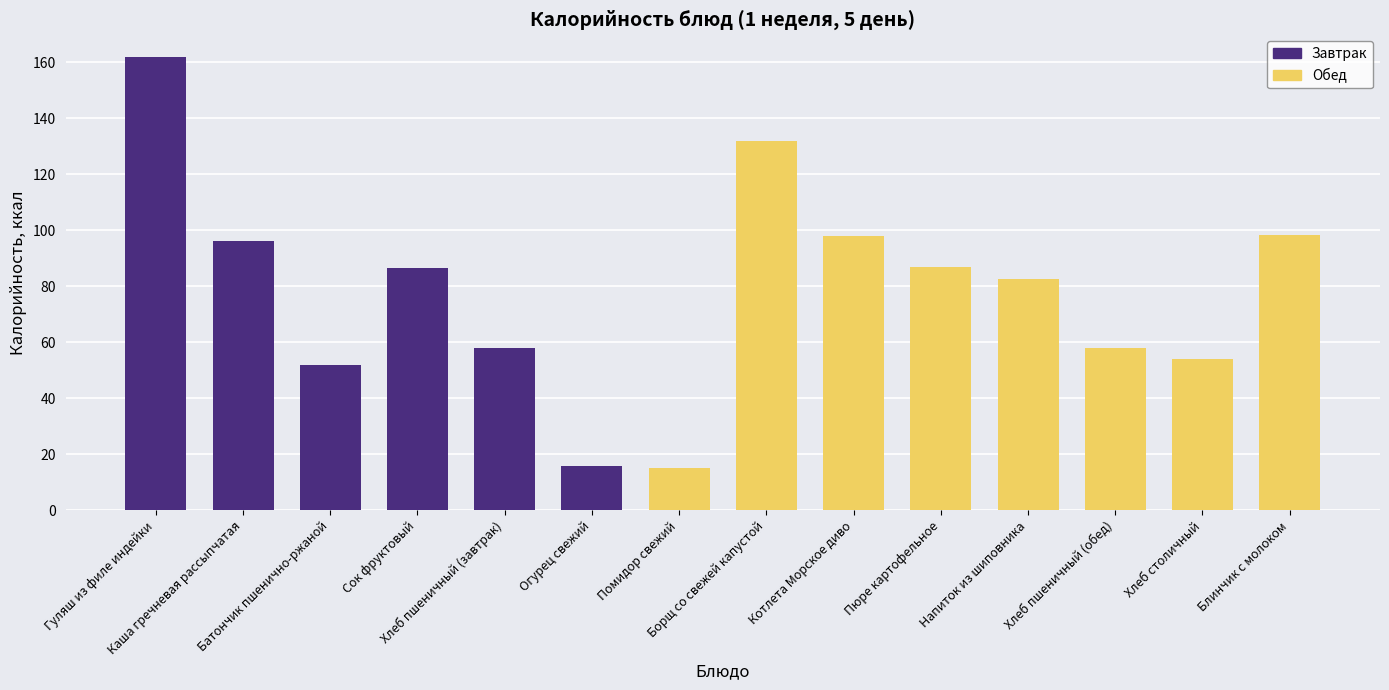

At which label is the value closest to 88?

Пюре картофельное